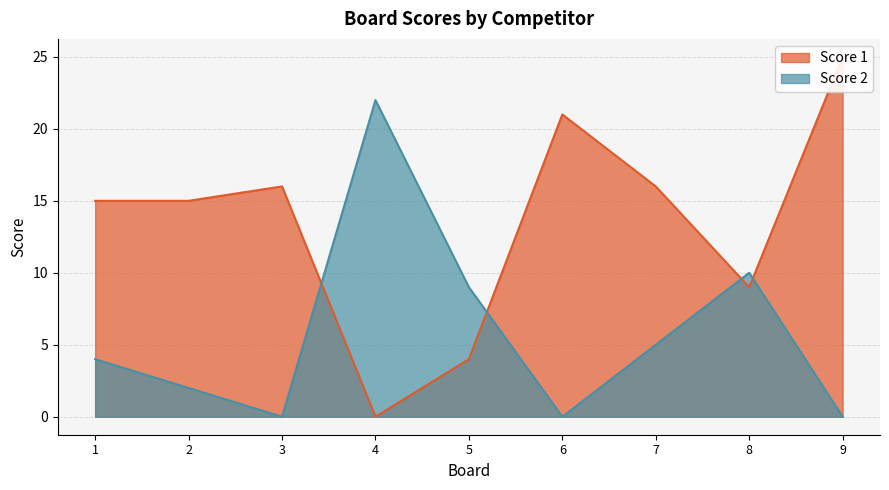

What is the difference between the Score 2 values at 4 and 7?

17